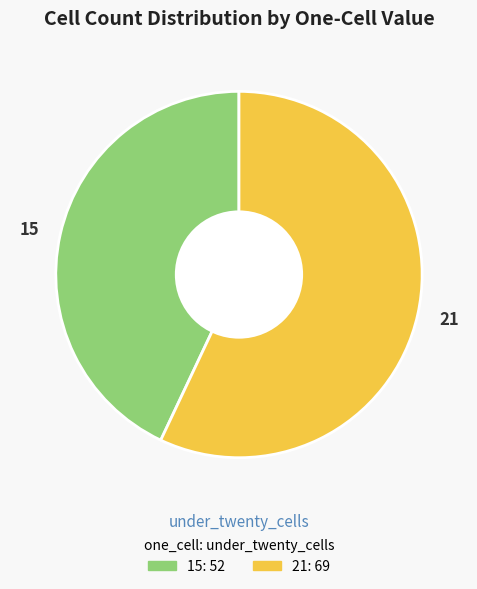

Is 15 the majority of the pie?

No